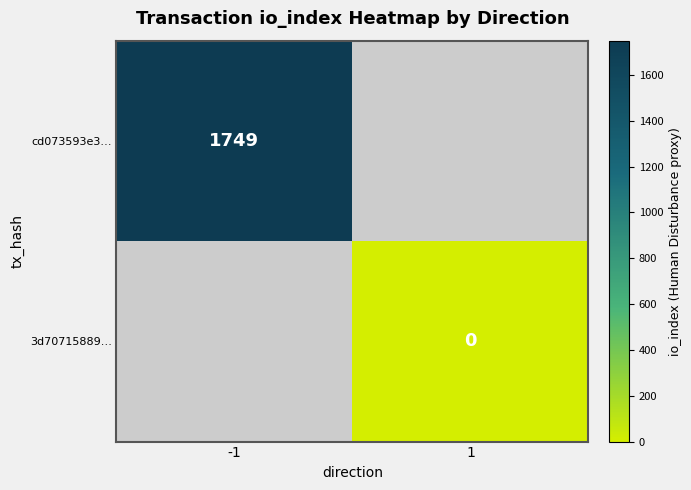

Count the number of data series in this chart.

2